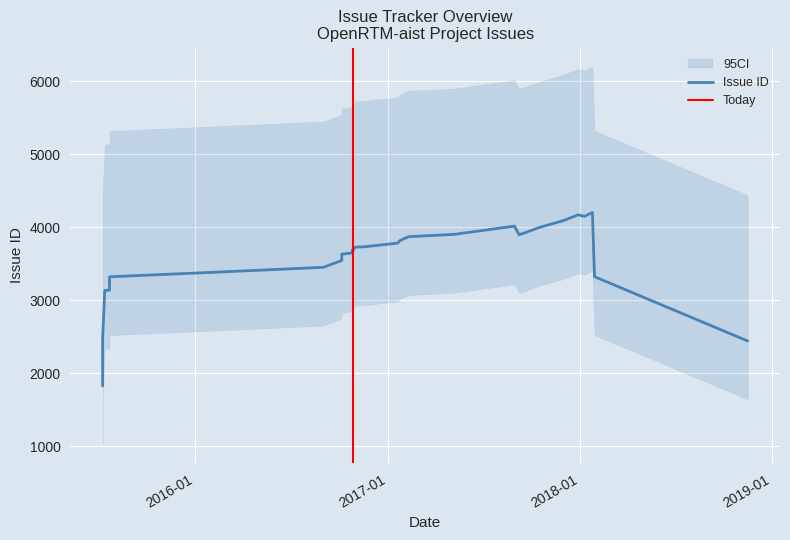

Which series has the widest spread of values?

Issue ID